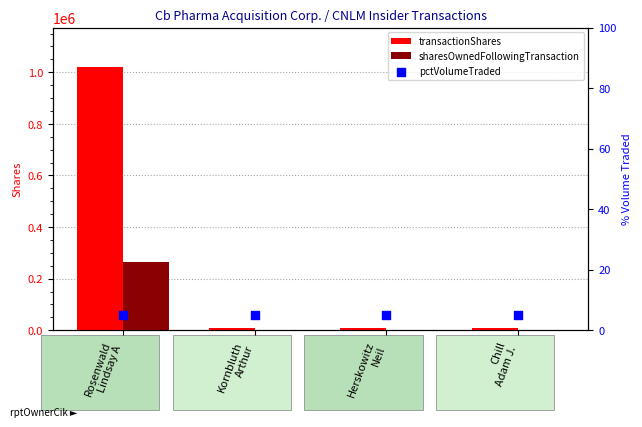

What are all the series names shown in the legend?

transactionShares, sharesOwnedFollowingTransaction, pctVolumeTraded